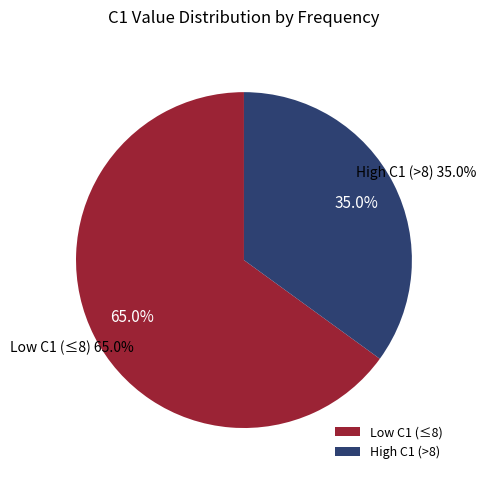

Approximately how many times larger is the value at 5 compared to 5?

1.0